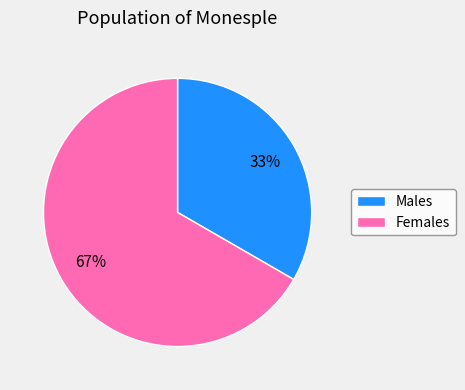

Which category has the smallest portion of the pie?

Males